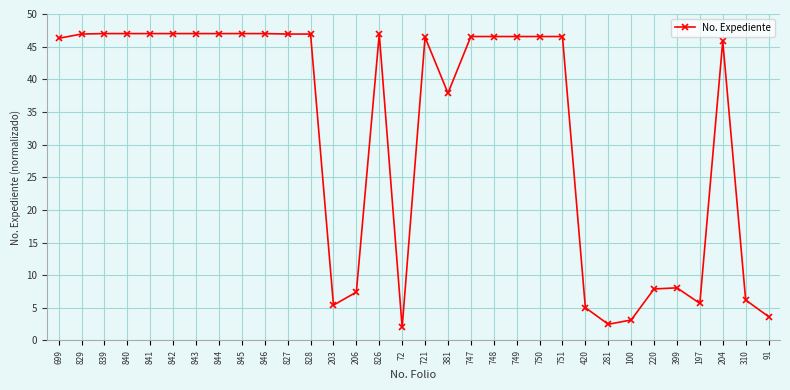

Count the number of categories in the chart.

32